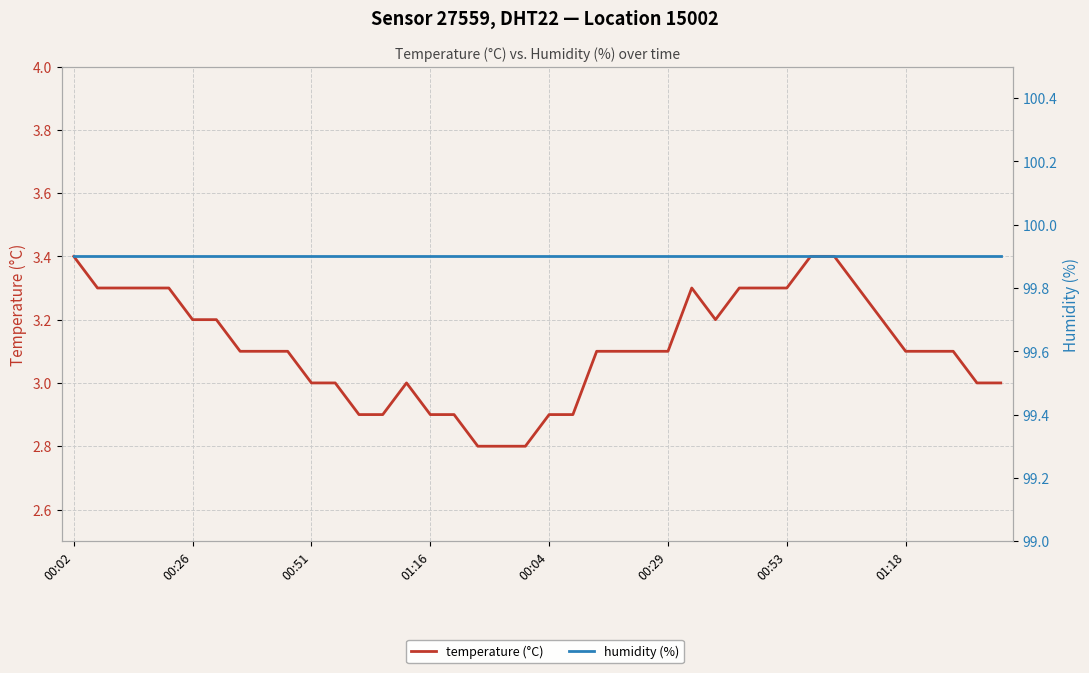

At how many categories does at least one series exceed 55?

40